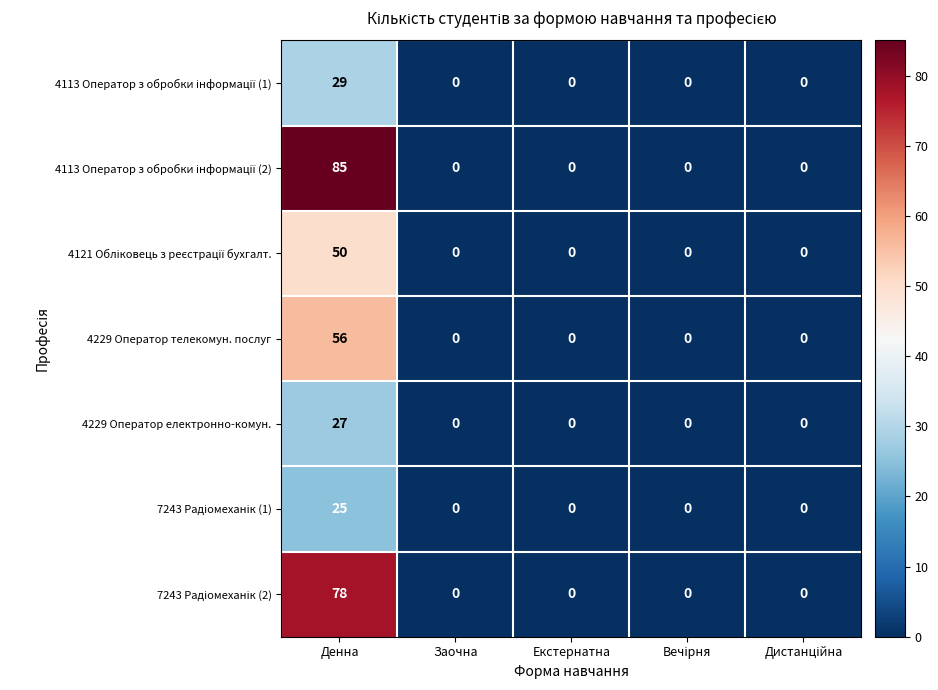

What is the spread (max minus min) of values at Денна?

60